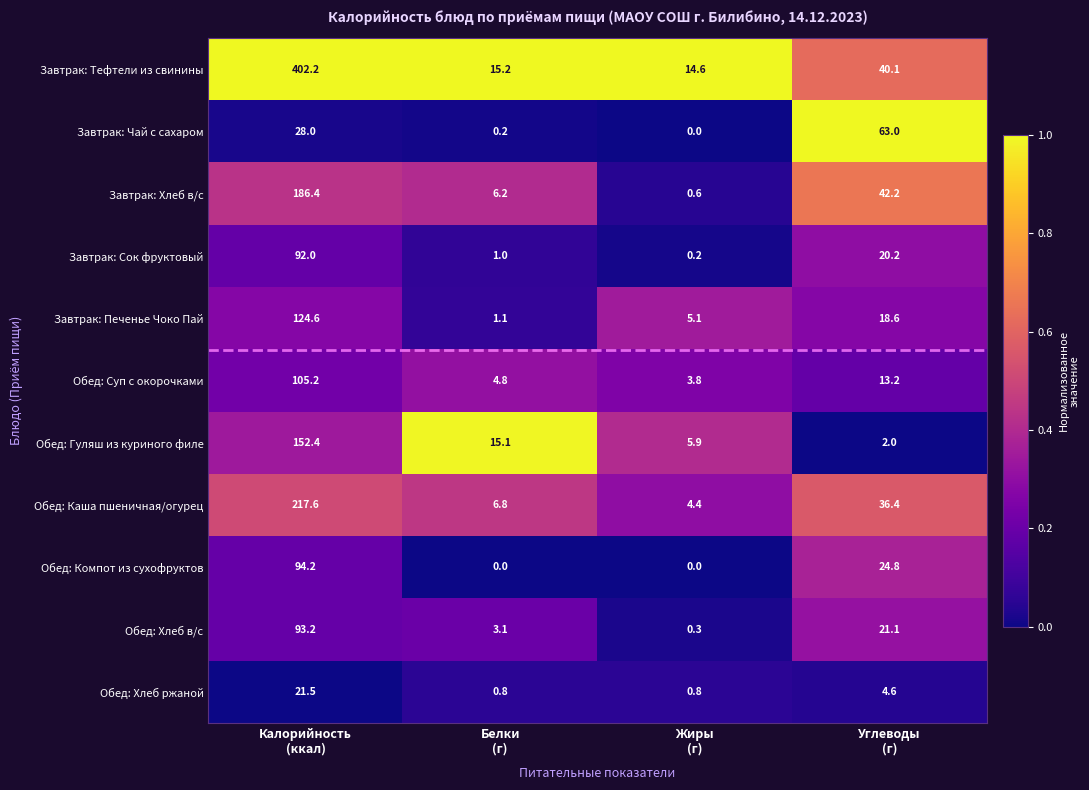

What is the total value across all series at Калорийность
(ккал)?

1517.3